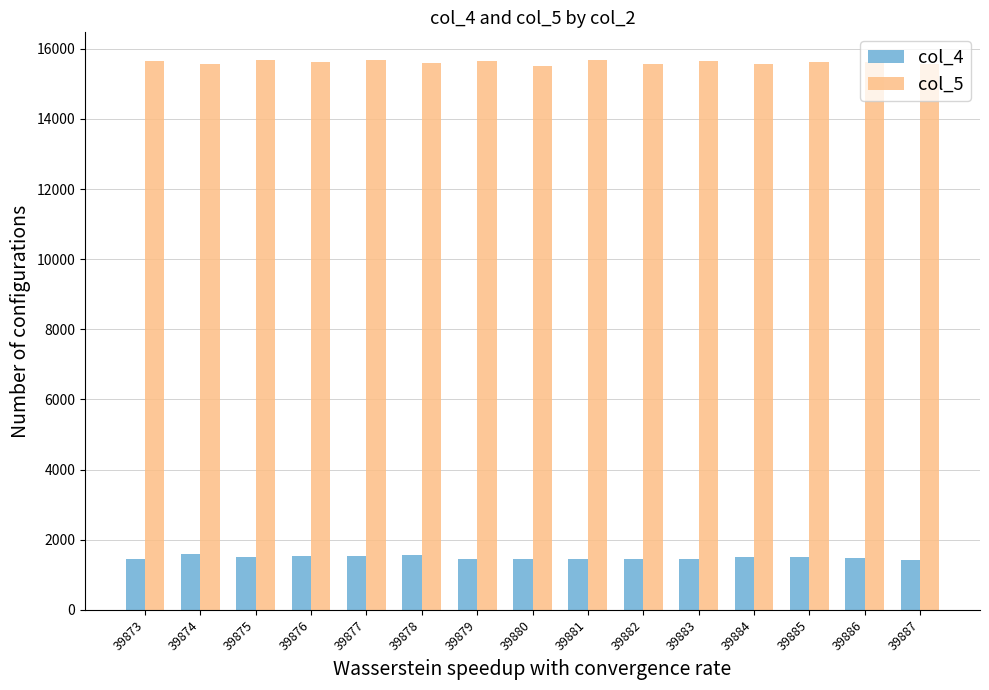

How many data points in col_4 are less than 1469?

7